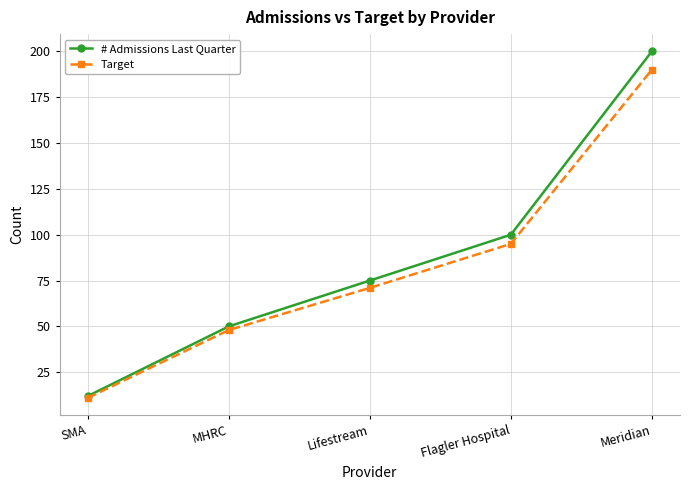

Which label corresponds to the smallest value in the chart?

SMA